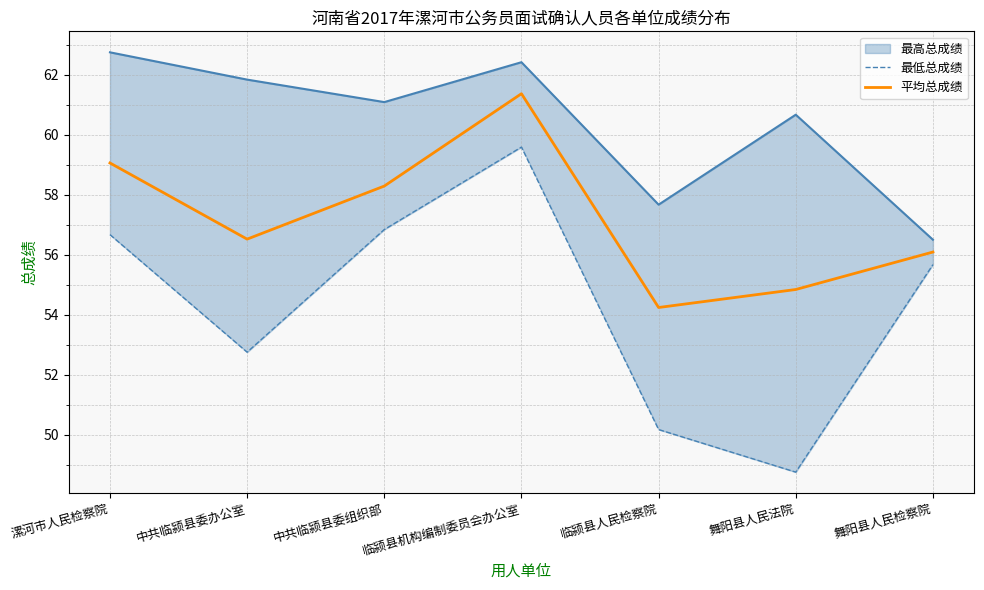

What is the spread (max minus min) of values at 临颍县人民检察院?

4.1